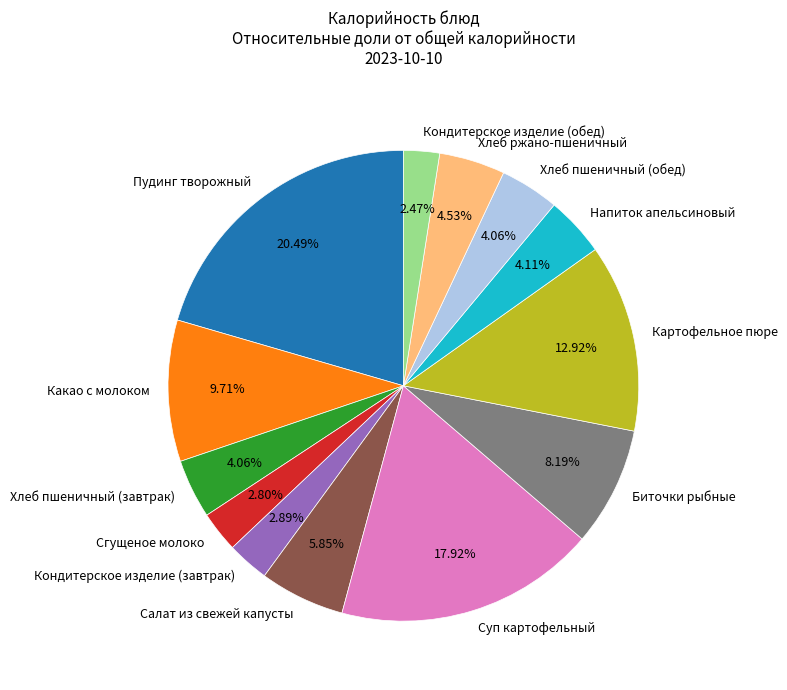

To the nearest percent, what percentage of the pie is Картофельное пюре?

13%